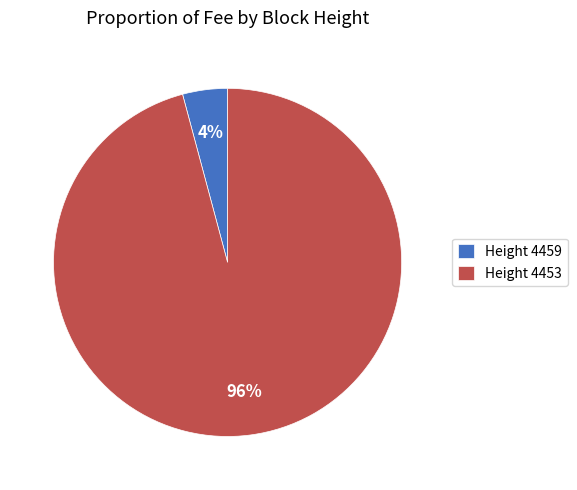

To the nearest percent, what is the difference between the largest and smallest slice percentages?

92%